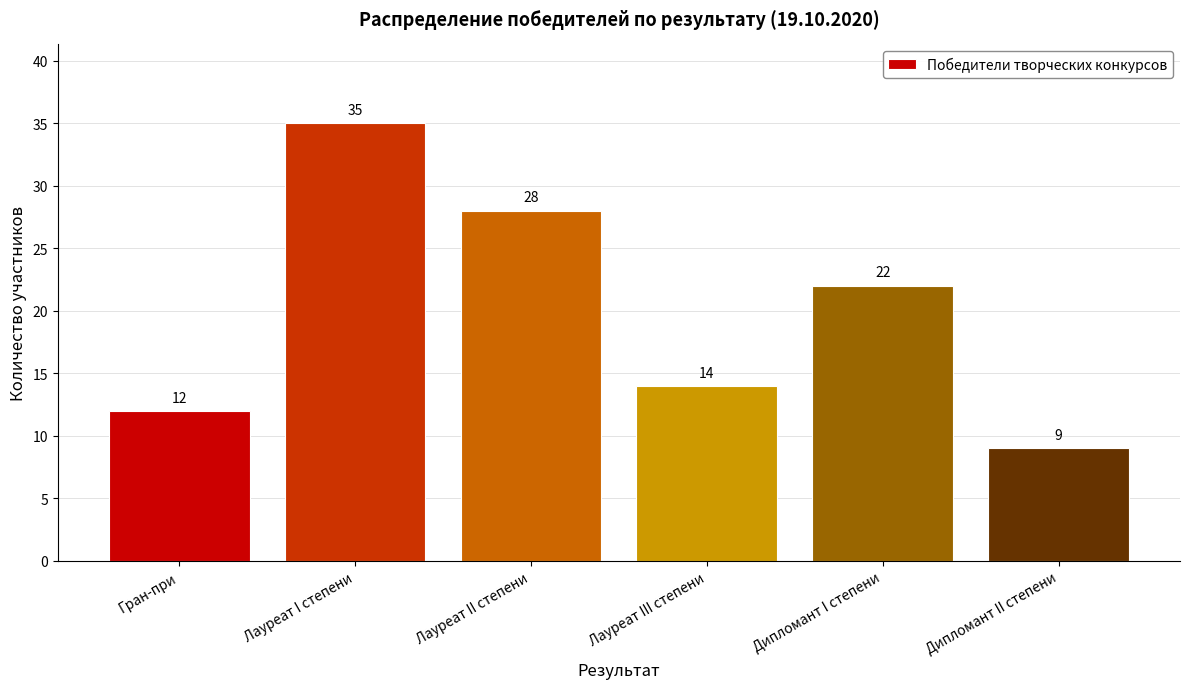

Reading left to right, list all the values displayed in this chart.

12	35	28	14	22	9